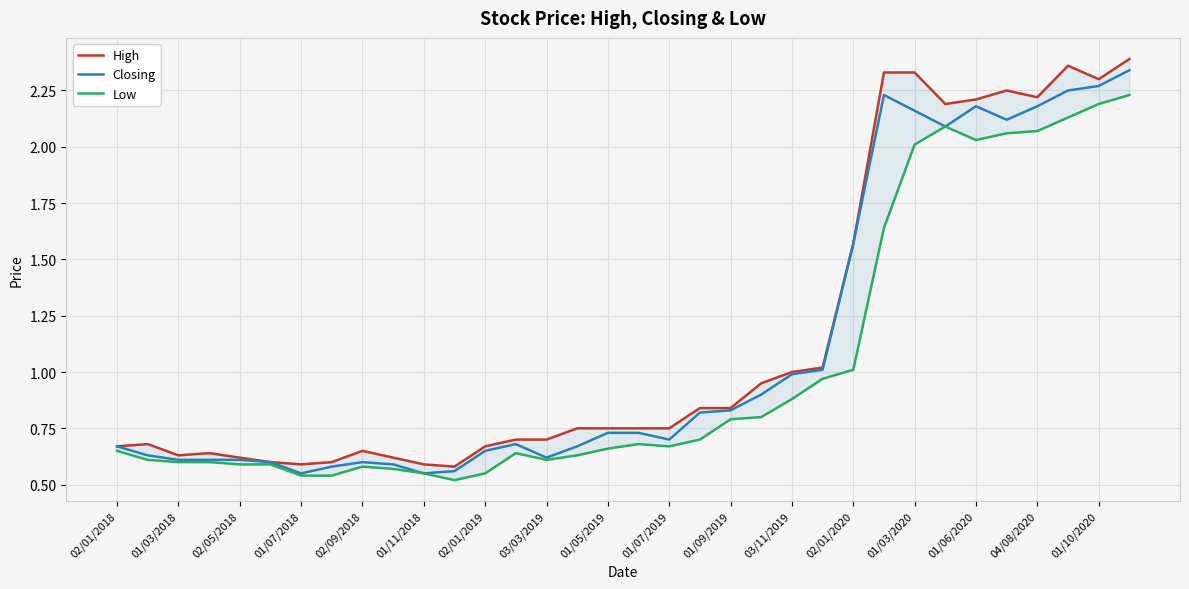

True or false: Closing has a value of 0.8 at 02/09/2018.

False